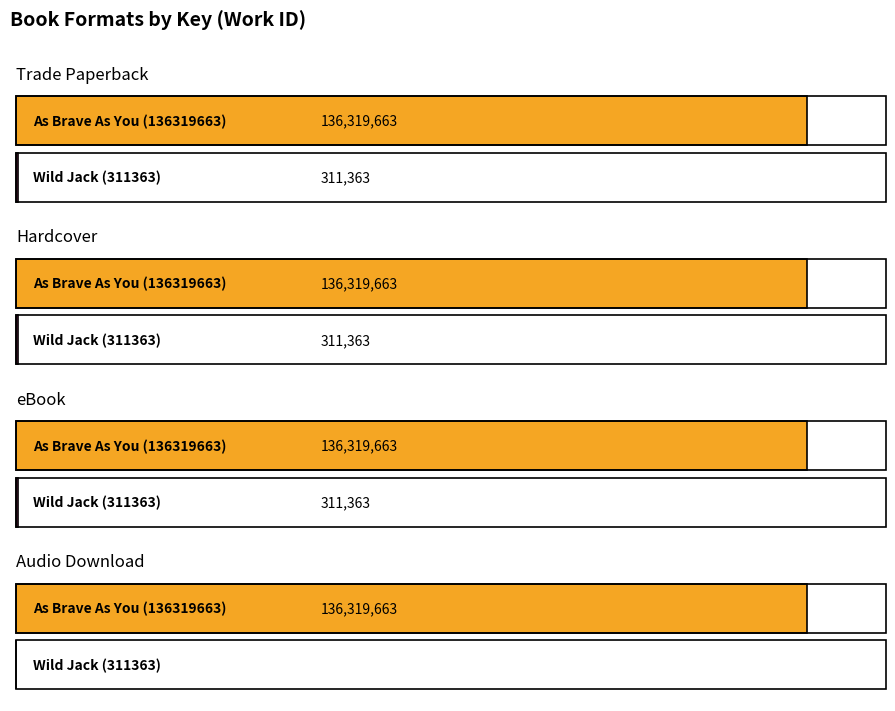

Is the value of Wild Jack (311363) at Hardcover greater than the value of As Brave As You (136319663) at eBook?

No